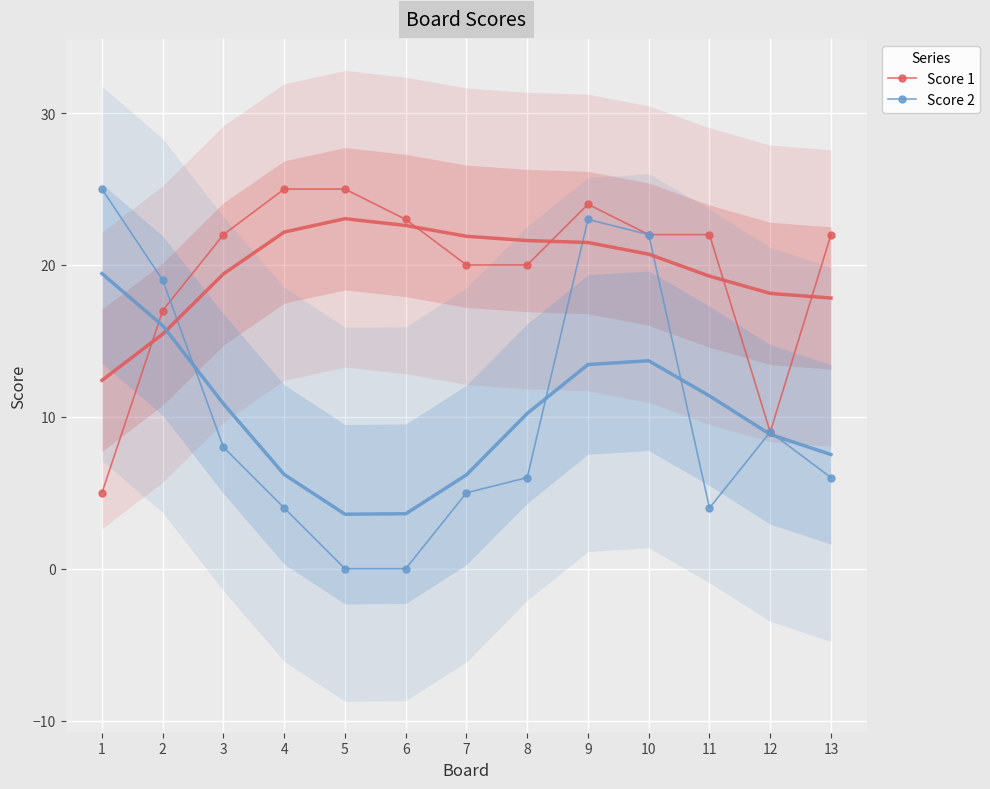

Reading left to right, list all the values displayed in this chart.

Score 1: 1=5	2=17	3=22	4=25	5=25	6=23	7=20	8=20	9=24	10=22	11=22	12=9	13=22
Score 2: 1=25	2=19	3=8	4=4	5=0	6=0	7=5	8=6	9=23	10=22	11=4	12=9	13=6